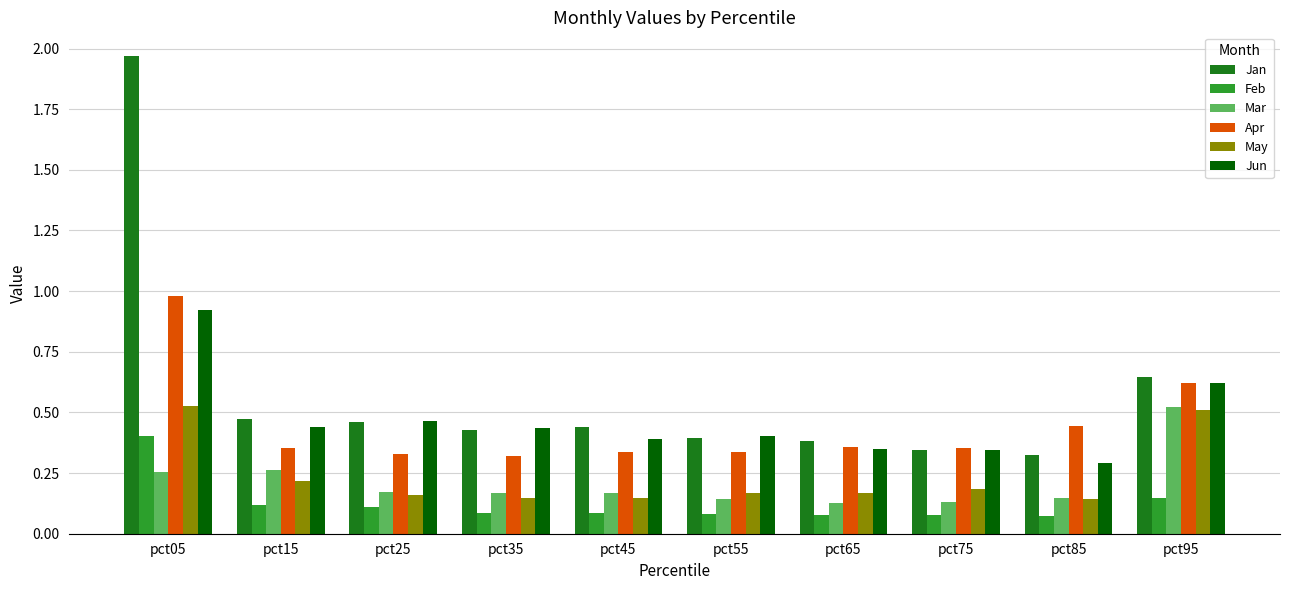

Count the Feb values in the range 0 to 1.

10